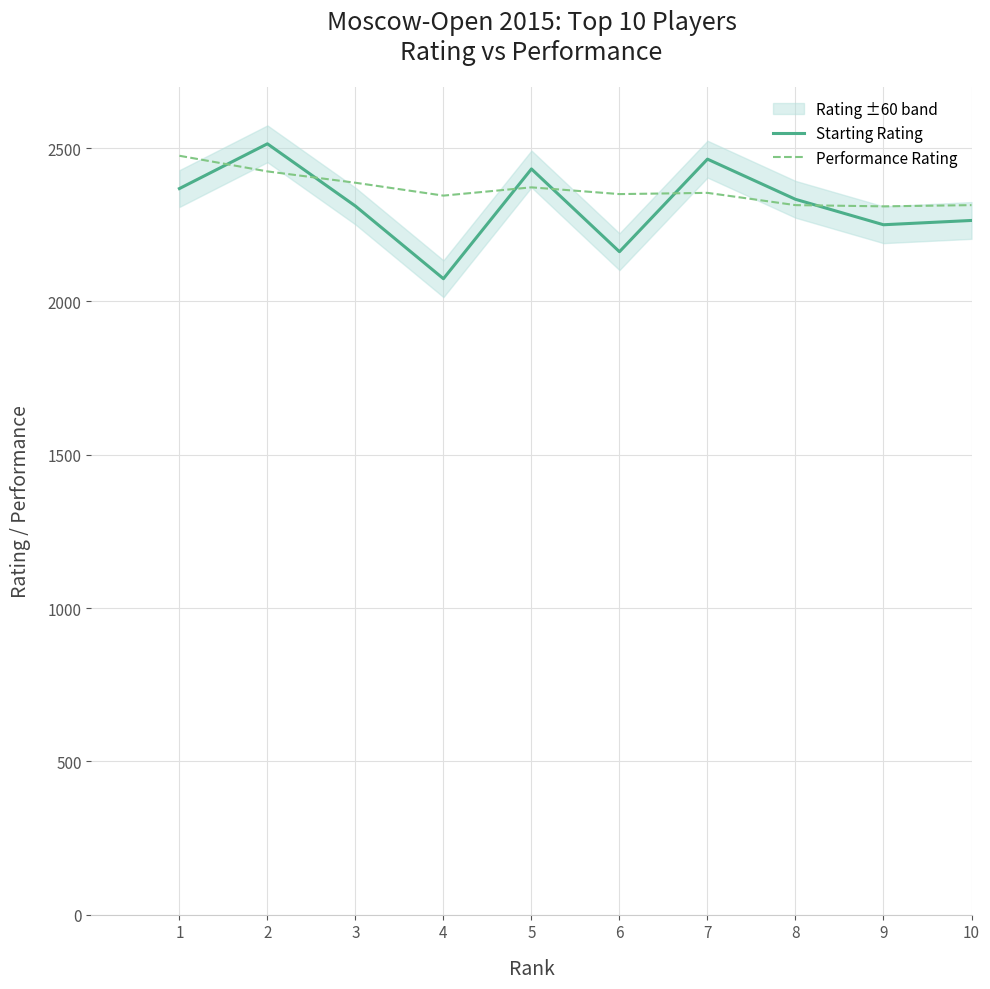

What is the difference between the second highest and second lowest values in the Performance Rating series?

110